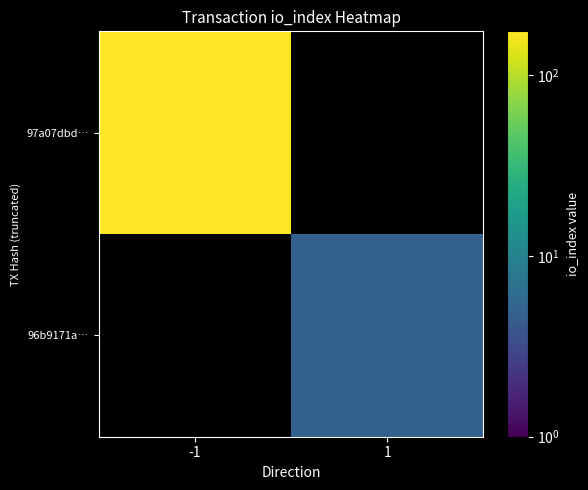

Which series has the widest spread of values?

97a07dbd…